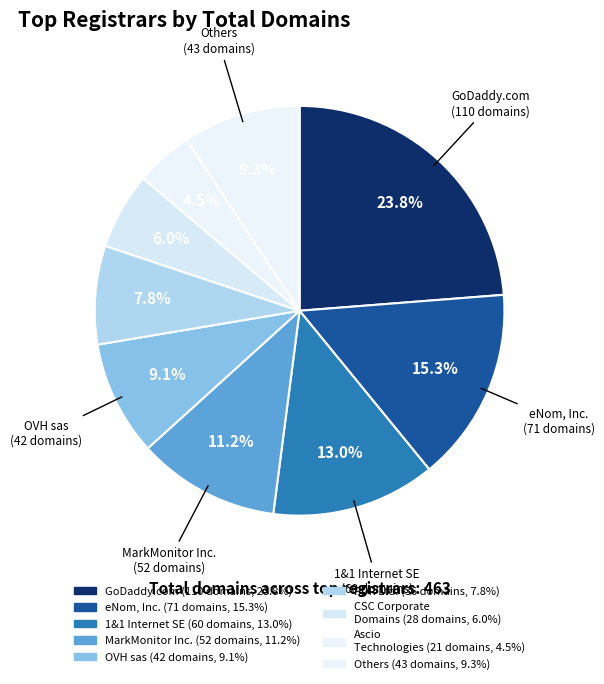

Count the number of slices in the pie.

9